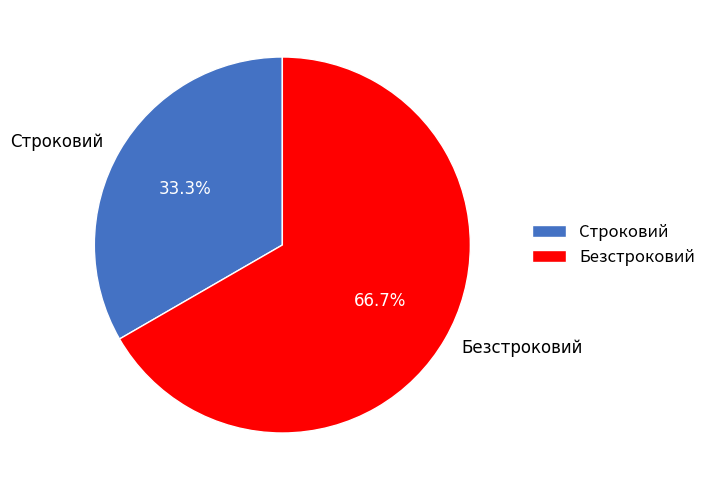

Which category has the biggest portion of the pie?

Безстроковий